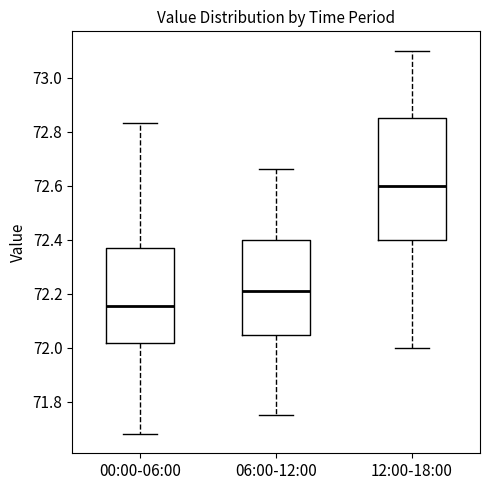

Where is the lower edge of the box for 06:00-12:00 on the y-axis? The values are not printed on the chart, so give them approximately, as read against the axis.

72.04